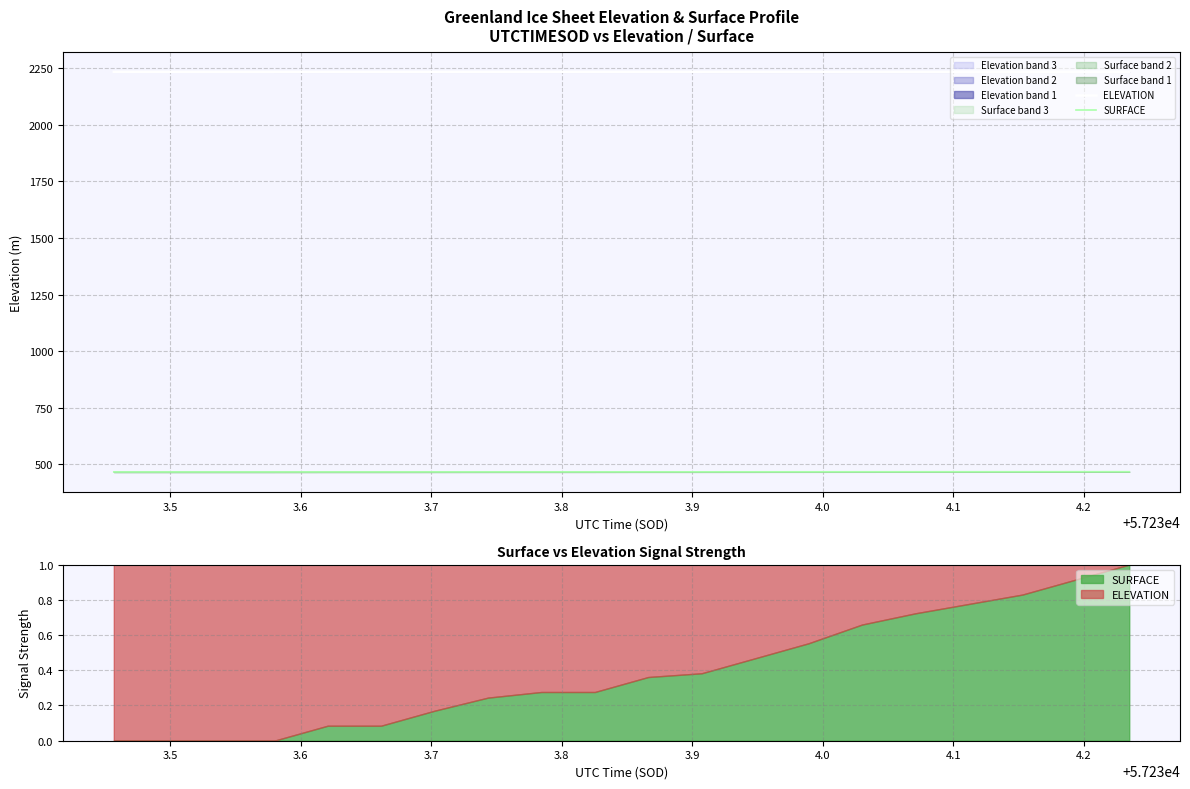

Does the chart have visible grid lines?

Yes